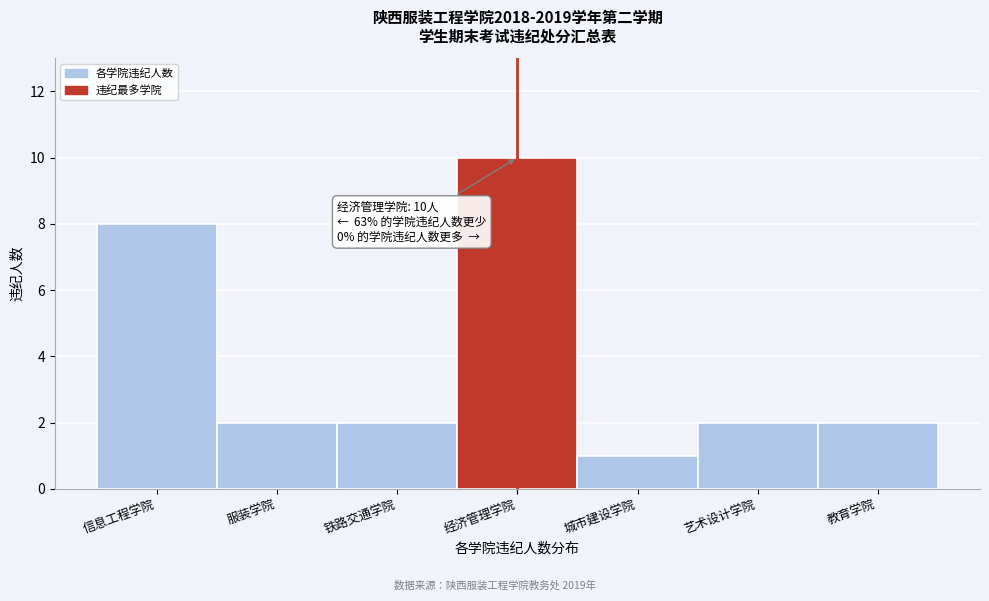

Reading left to right, list all the values displayed in this chart.

信息工程学院=8	服装学院=2	铁路交通学院=2	经济管理学院=10	城市建设学院=1	艺术设计学院=2	教育学院=2